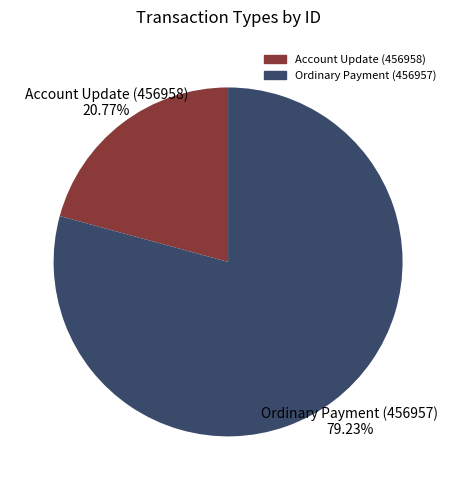

Rank the categories by value from highest to lowest.

Ordinary Payment (456957), Account Update (456958)